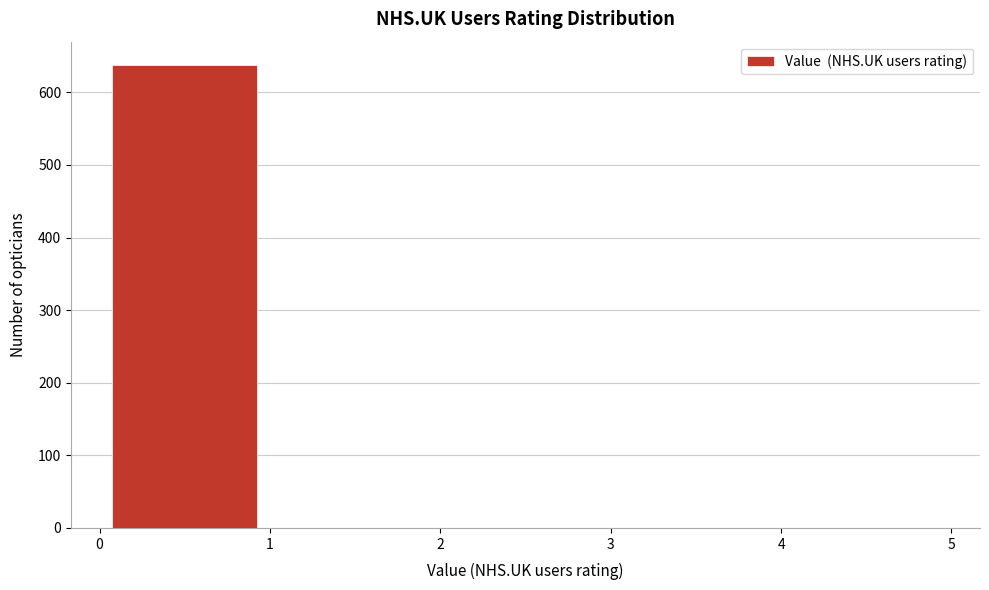

Reading left to right, list every bar in this chart as the range it spans on the x-axis followed by its height. The values are not printed on the chart, so give them approximately, as read against the axis.

0 to 1: 640
1 to 2: 0
2 to 3: 0
3 to 4: 0
4 to 5: 0